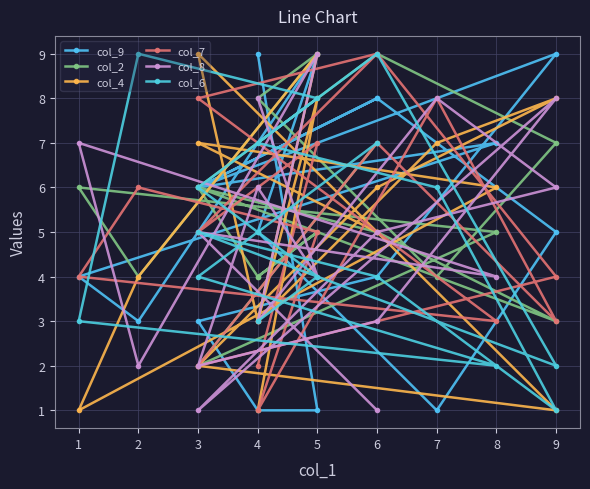

Is this an area chart (filled region under the line)?

No